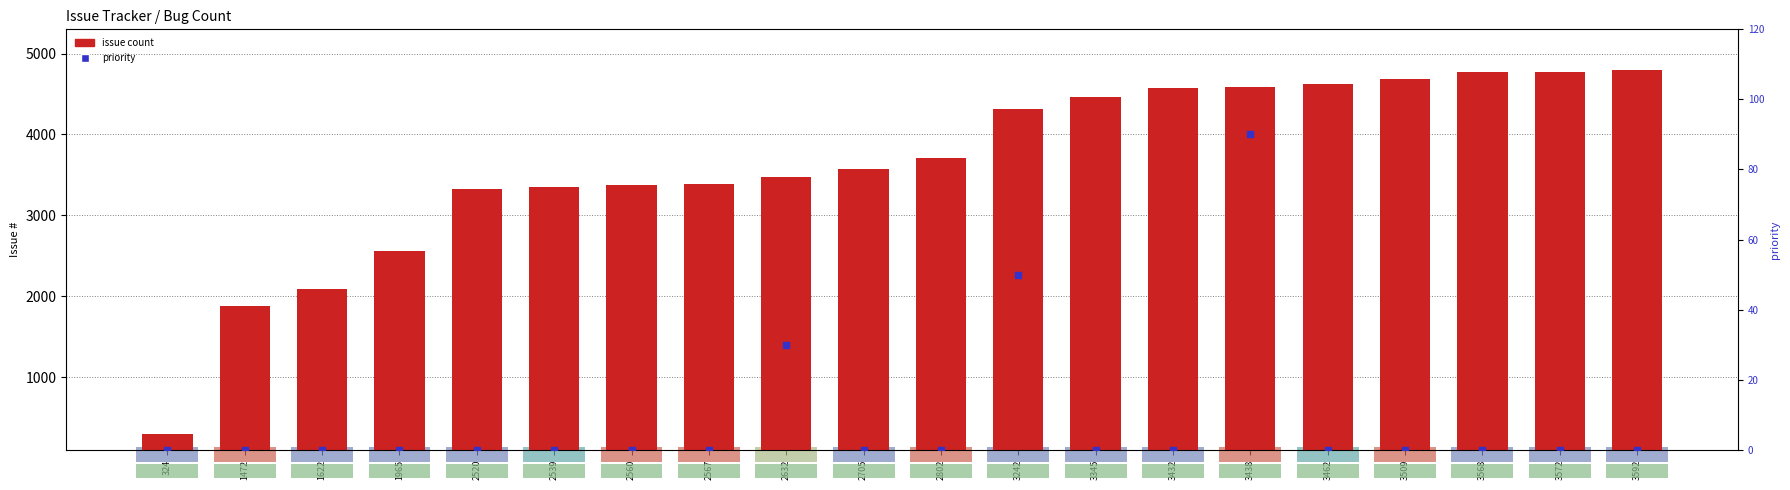

Which series has the largest total across all categories?

issue count